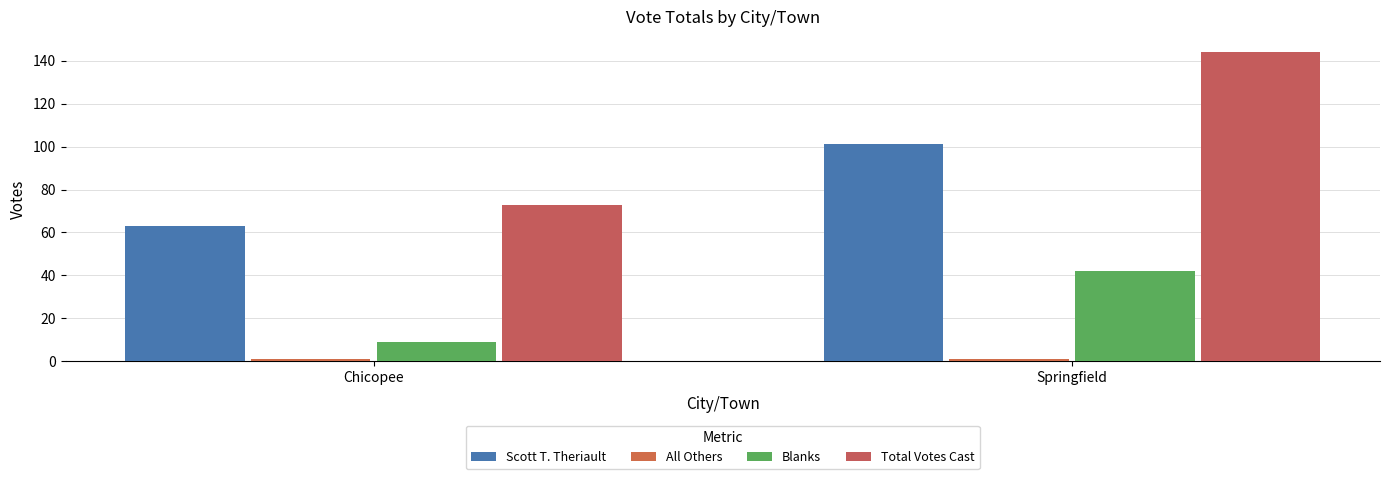

Rank the categories by Total Votes Cast value from lowest to highest.

Chicopee, Springfield